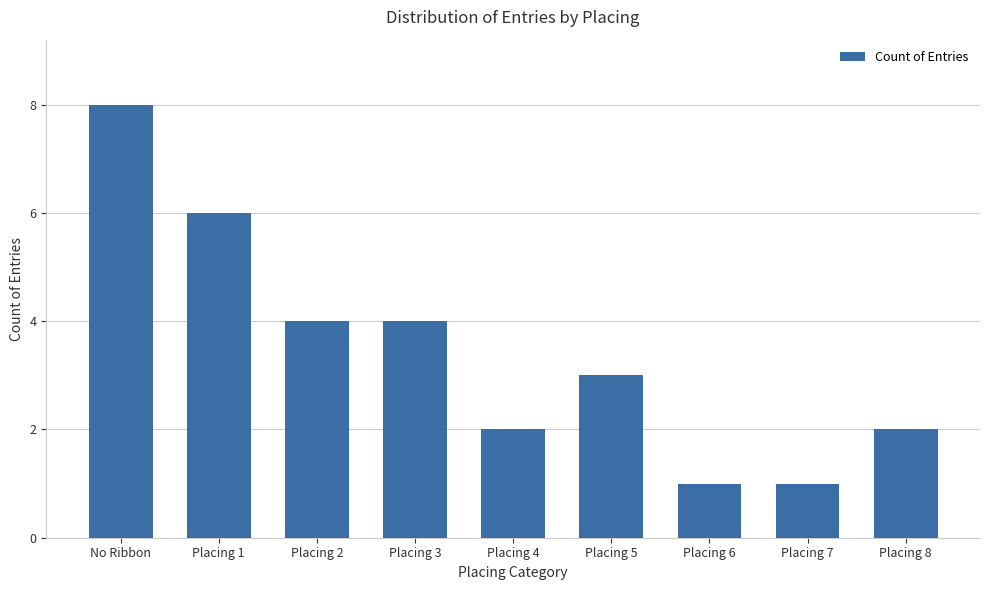

How many bars are there in total?

9